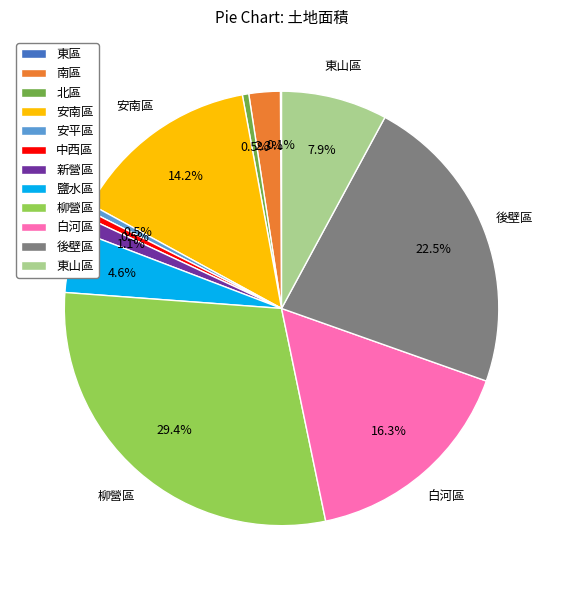

To the nearest percent, what is the difference between the largest and smallest slice percentages?

29%